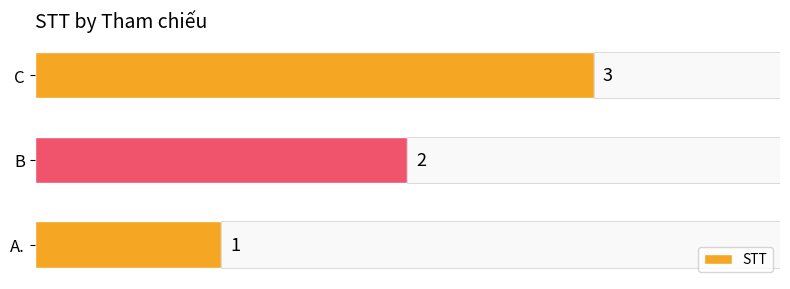

Does the chart contain any negative values?

No